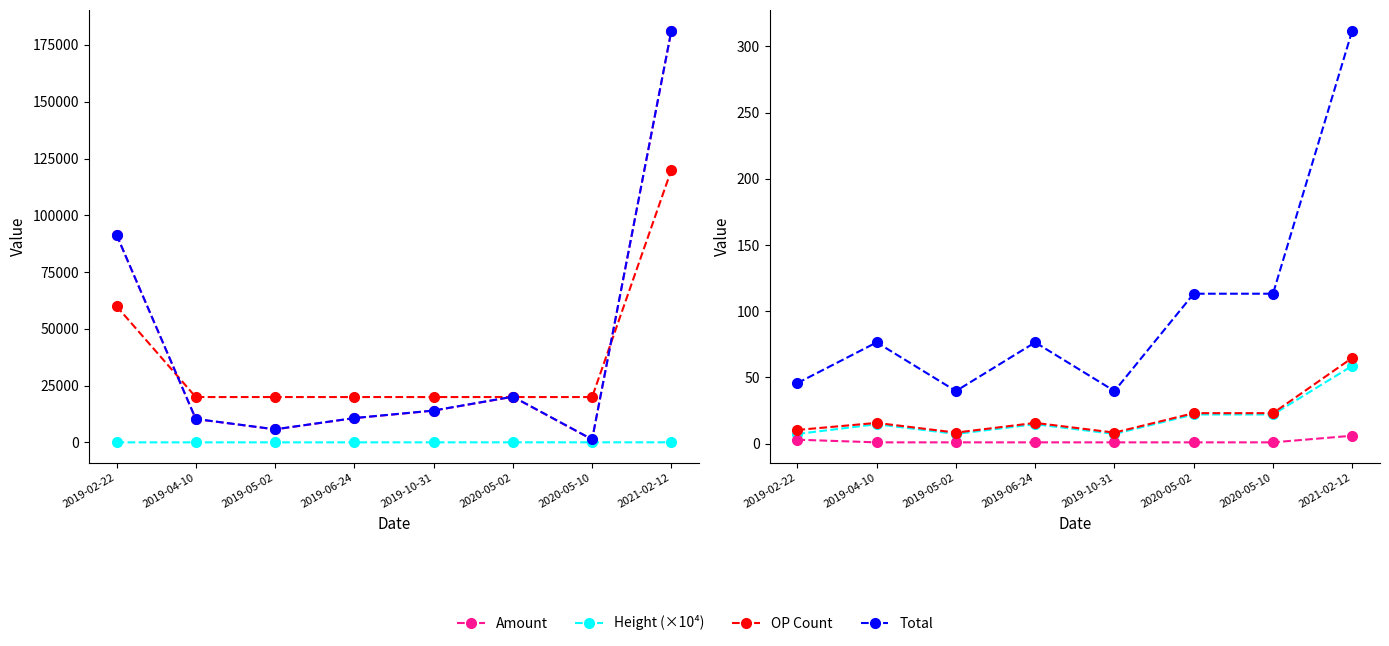

Is the value of Amount at 2020-05-02 greater than the value of Fee at 2019-04-10?

Yes